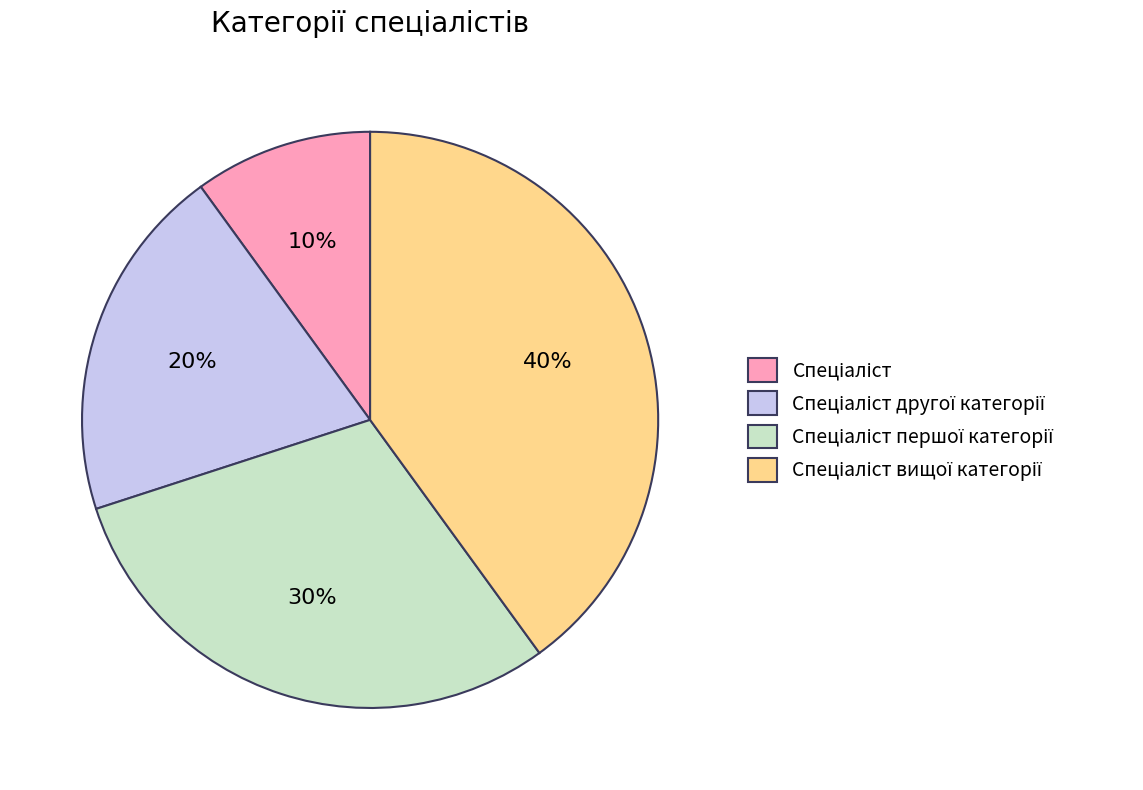

To the nearest percent, what is the average slice percentage?

25%